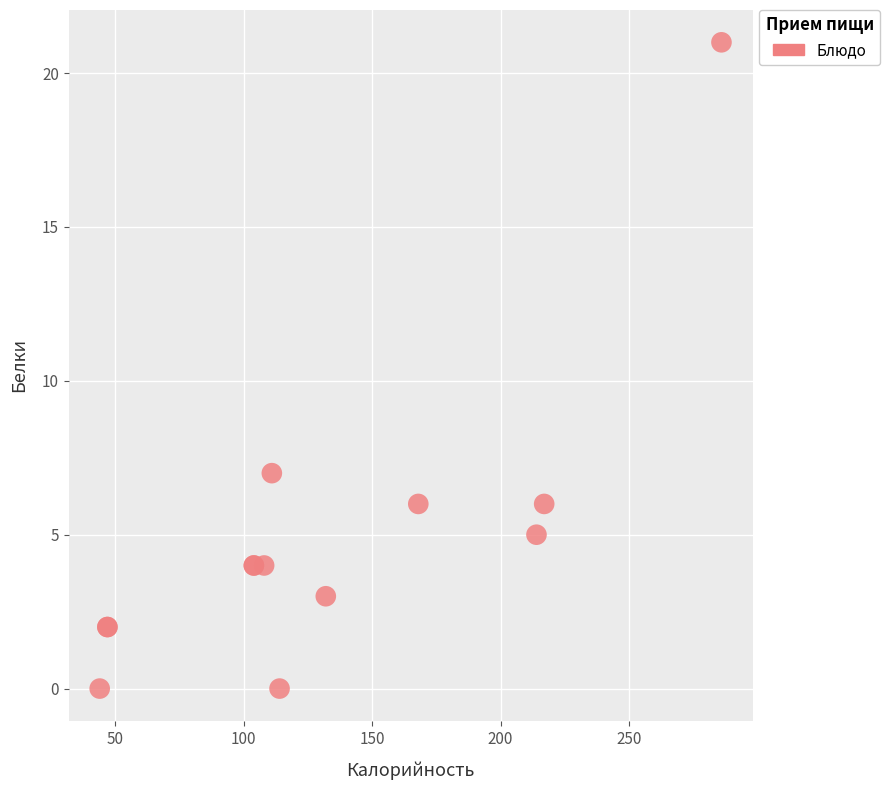

What Y value in the scatter plot is closest to 10?

7